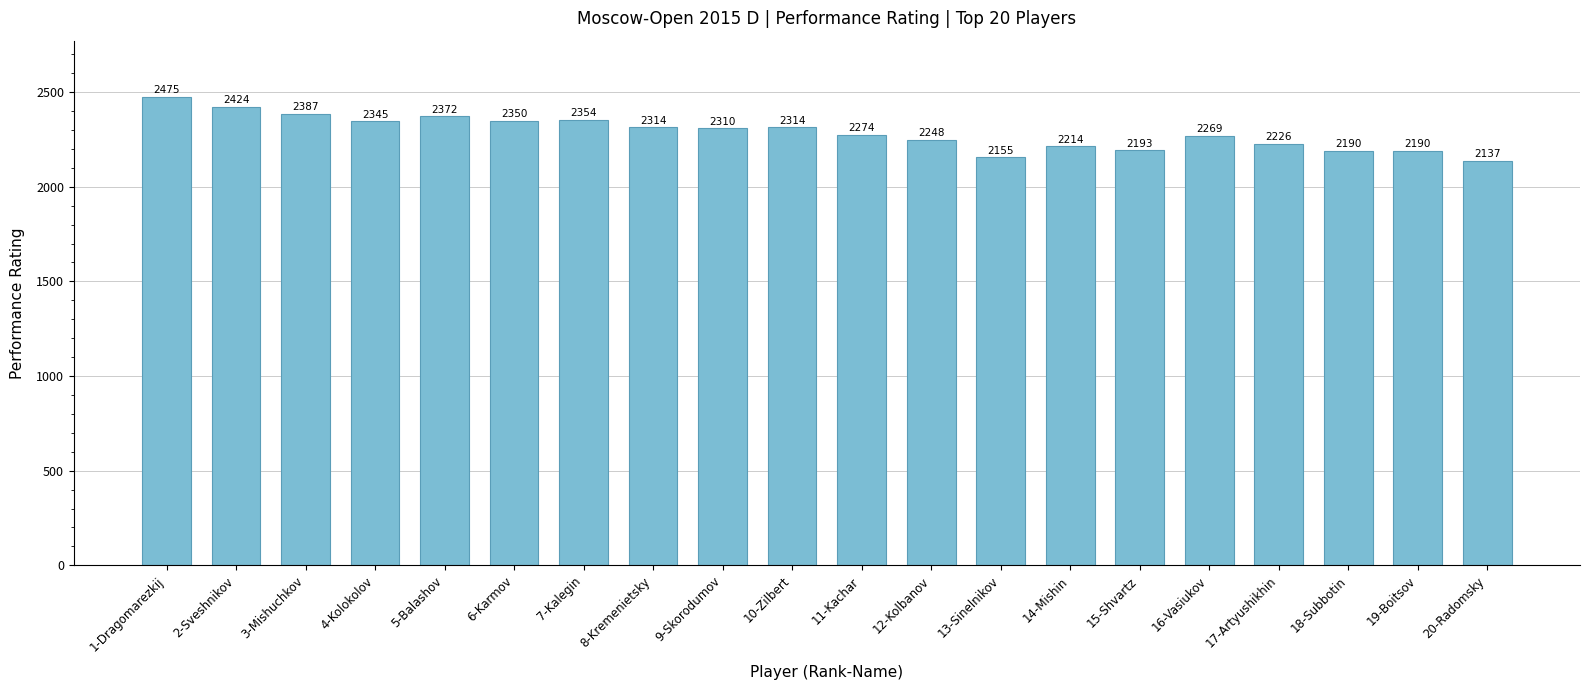

Which has a higher value, 12-Kolbanov or 3-Mishuchkov?

3-Mishuchkov